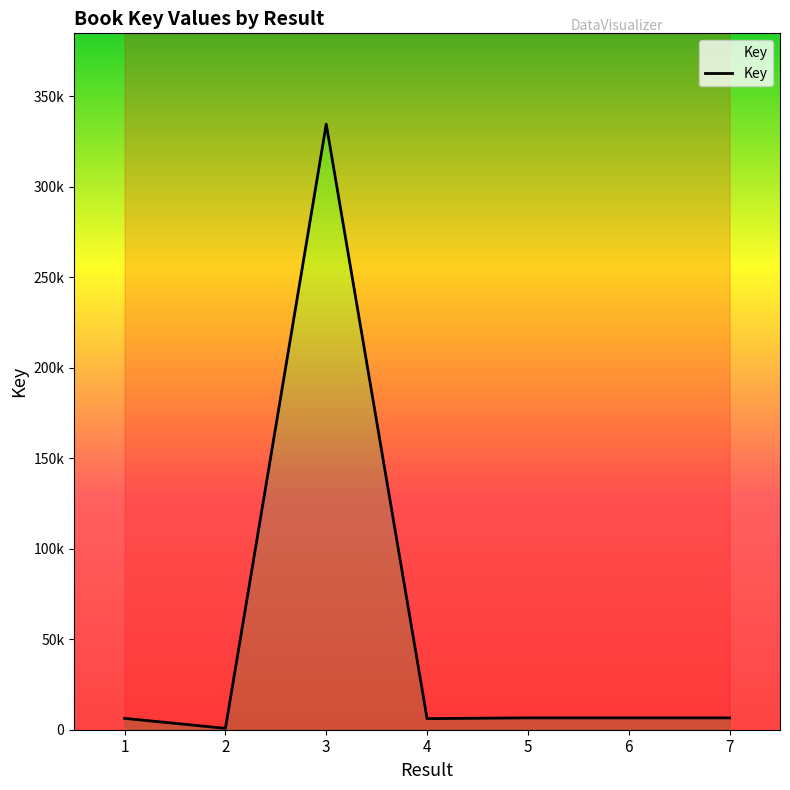

What is the average value?

52495